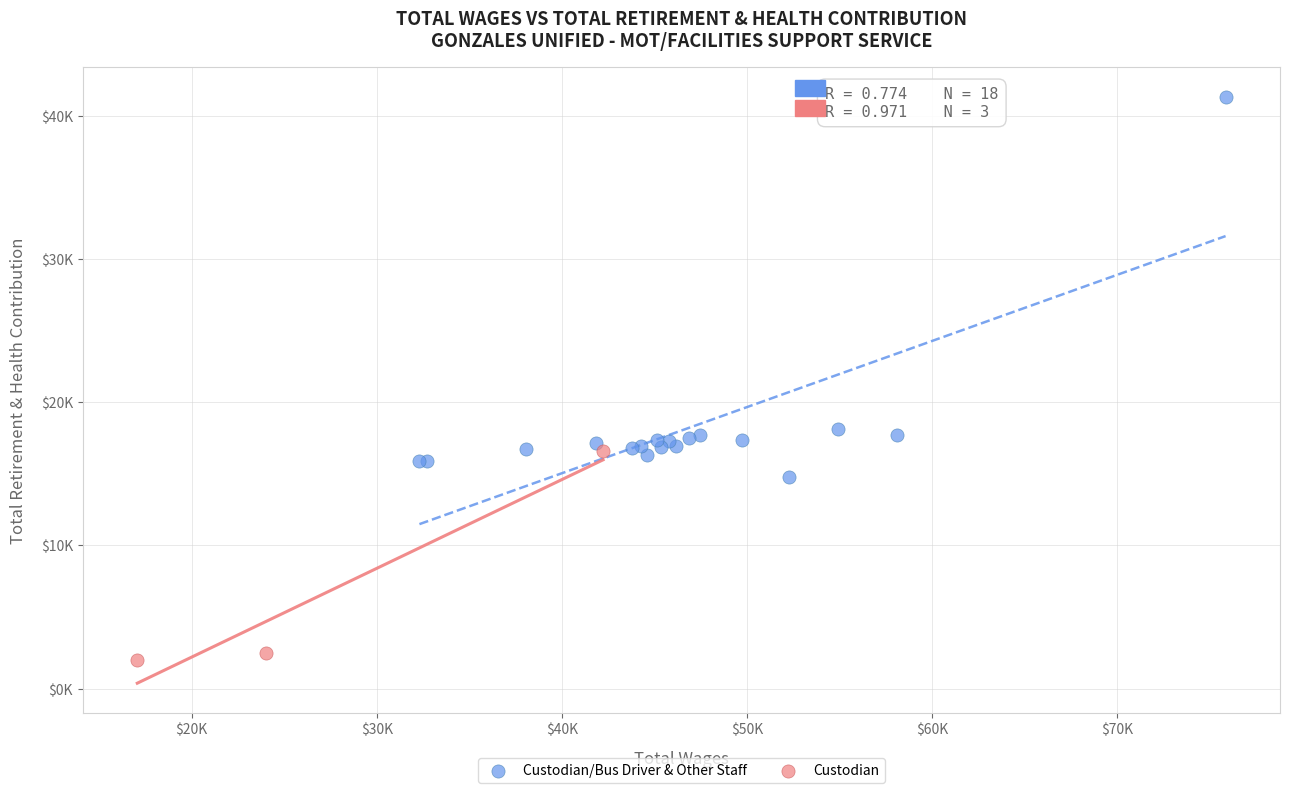

What are all the series names shown in the legend?

Custodian/Bus Driver & Other Staff, Custodian